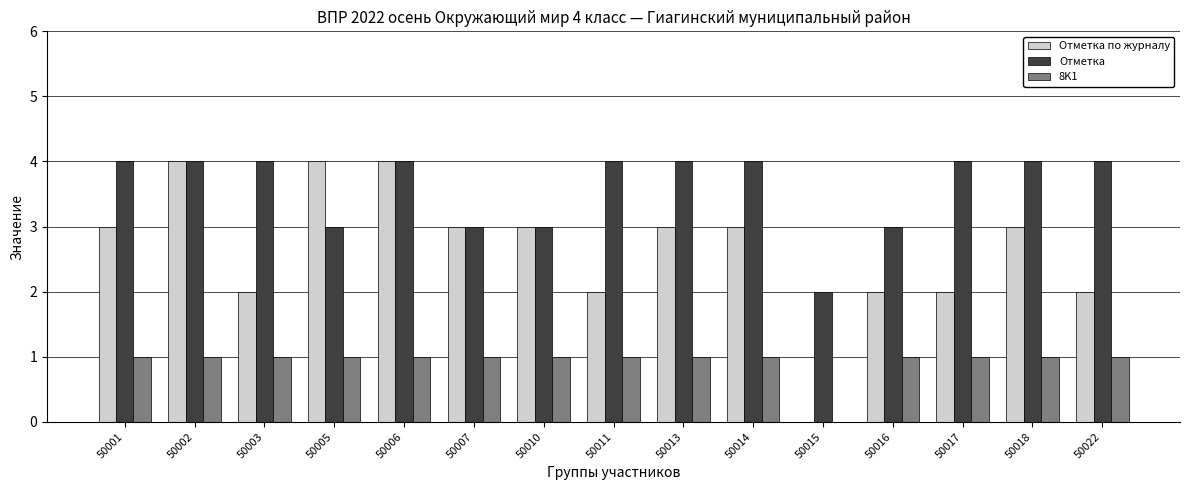

Is it true that Отметка equals 4 at 50017?

True